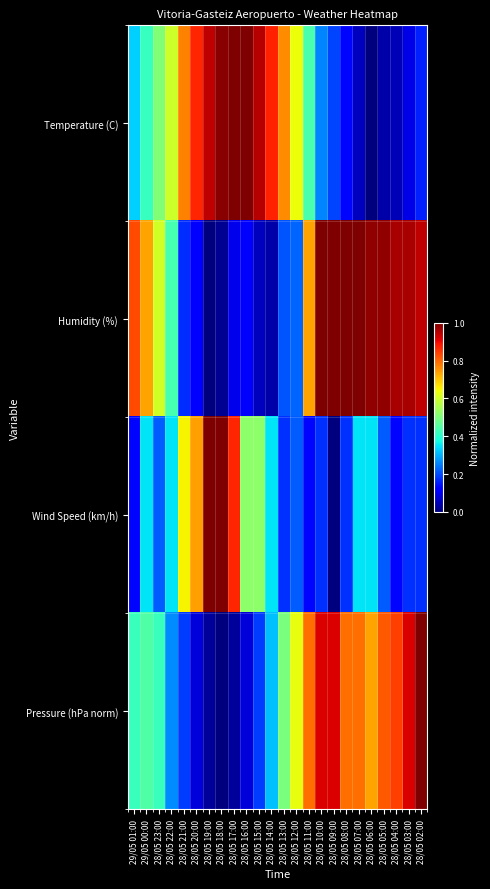

Reading right to left, extract all data points from this chart.

Temperature (C): 28/05 02:00=0.2	28/05 03:00=0.1	28/05 04:00=0.0	28/05 05:00=0.0	28/05 06:00=0.0	28/05 07:00=0.1	28/05 08:00=0.1	28/05 09:00=0.2	28/05 10:00=0.3	28/05 11:00=0.4	28/05 12:00=0.6	28/05 13:00=0.8	28/05 14:00=0.9	28/05 15:00=1.0	28/05 16:00=1.0	28/05 17:00=1.0	28/05 18:00=1.0	28/05 19:00=0.9	28/05 20:00=0.9	28/05 21:00=0.8	28/05 22:00=0.6	28/05 23:00=0.5	29/05 00:00=0.4	29/05 01:00=0.3
Humidity (%): 28/05 02:00=0.9	28/05 03:00=1.0	28/05 04:00=1.0	28/05 05:00=1.0	28/05 06:00=1.0	28/05 07:00=1.0	28/05 08:00=1.0	28/05 09:00=1.0	28/05 10:00=1.0	28/05 11:00=0.7	28/05 12:00=0.2	28/05 13:00=0.2	28/05 14:00=0.0	28/05 15:00=0.1	28/05 16:00=0.1	28/05 17:00=0.1	28/05 18:00=0.0	28/05 19:00=0.0	28/05 20:00=0.1	28/05 21:00=0.2	28/05 22:00=0.4	28/05 23:00=0.6	29/05 00:00=0.7	29/05 01:00=0.8
Wind Speed (km/h): 28/05 02:00=0.2	28/05 03:00=0.2	28/05 04:00=0.1	28/05 05:00=0.2	28/05 06:00=0.3	28/05 07:00=0.3	28/05 08:00=0.2	28/05 09:00=0.0	28/05 10:00=0.2	28/05 11:00=0.1	28/05 12:00=0.2	28/05 13:00=0.2	28/05 14:00=0.3	28/05 15:00=0.5	28/05 16:00=0.5	28/05 17:00=0.9	28/05 18:00=1.0	28/05 19:00=1.0	28/05 20:00=0.7	28/05 21:00=0.7	28/05 22:00=0.3	28/05 23:00=0.2	29/05 00:00=0.3	29/05 01:00=0.1
Pressure (hPa norm): 28/05 02:00=1.0	28/05 03:00=0.9	28/05 04:00=0.8	28/05 05:00=0.8	28/05 06:00=0.7	28/05 07:00=0.8	28/05 08:00=0.8	28/05 09:00=0.9	28/05 10:00=0.9	28/05 11:00=0.8	28/05 12:00=0.6	28/05 13:00=0.5	28/05 14:00=0.3	28/05 15:00=0.2	28/05 16:00=0.1	28/05 17:00=0.0	28/05 18:00=0.0	28/05 19:00=0.0	28/05 20:00=0.1	28/05 21:00=0.2	28/05 22:00=0.3	28/05 23:00=0.4	29/05 00:00=0.4	29/05 01:00=0.4